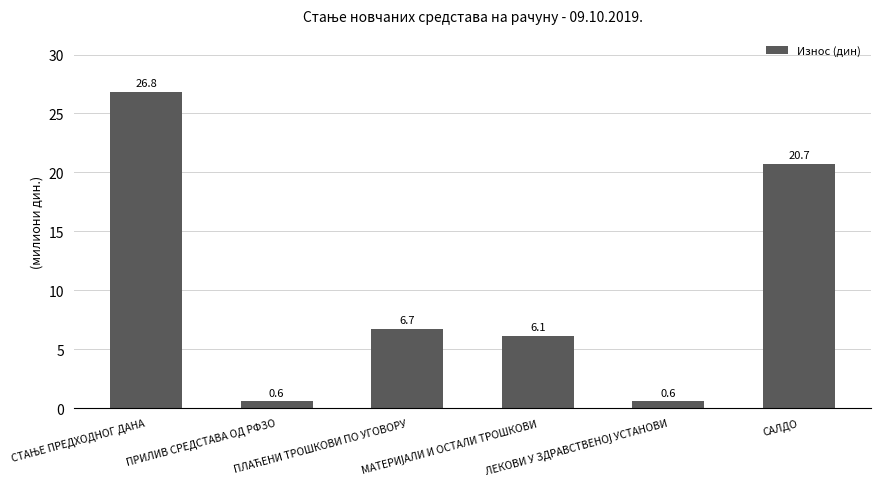

Are the bars grouped side by side (vs. stacked)?

No